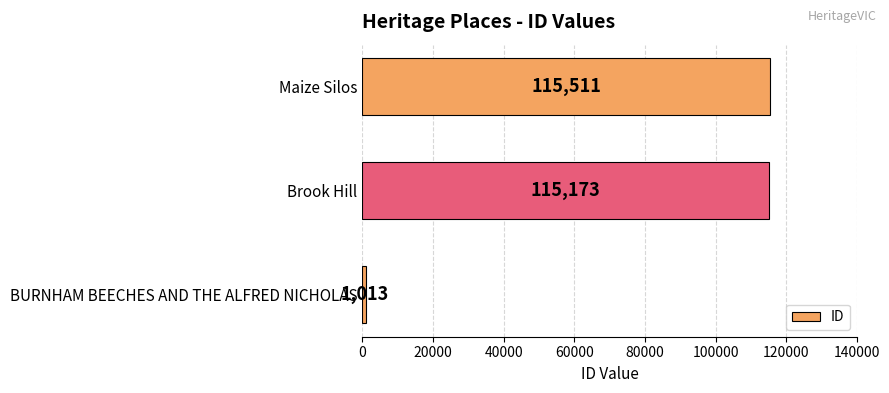

What is the difference between the maximum and minimum values?

114498